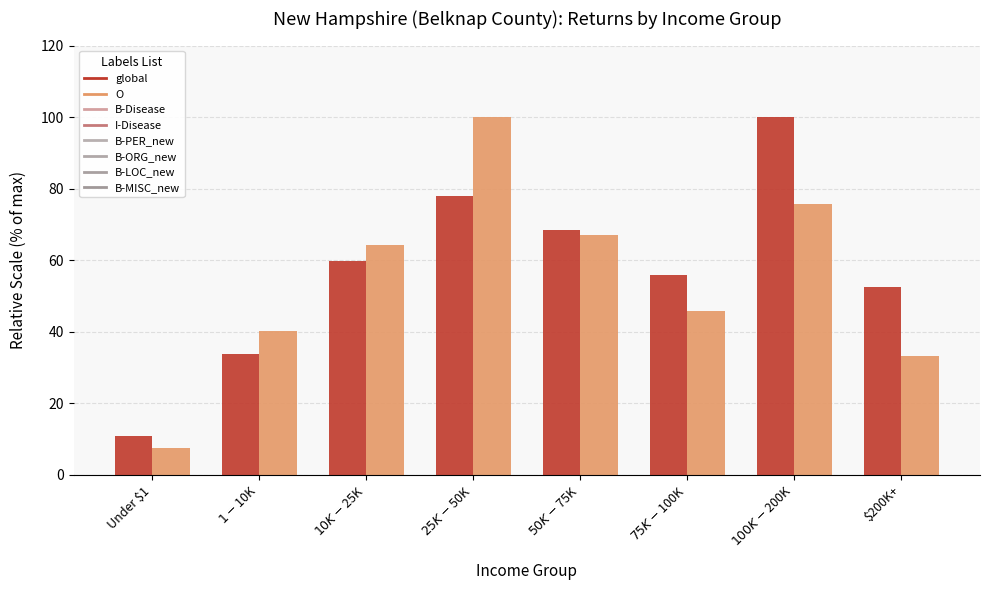

What position from the left is $100K-$200K?

7